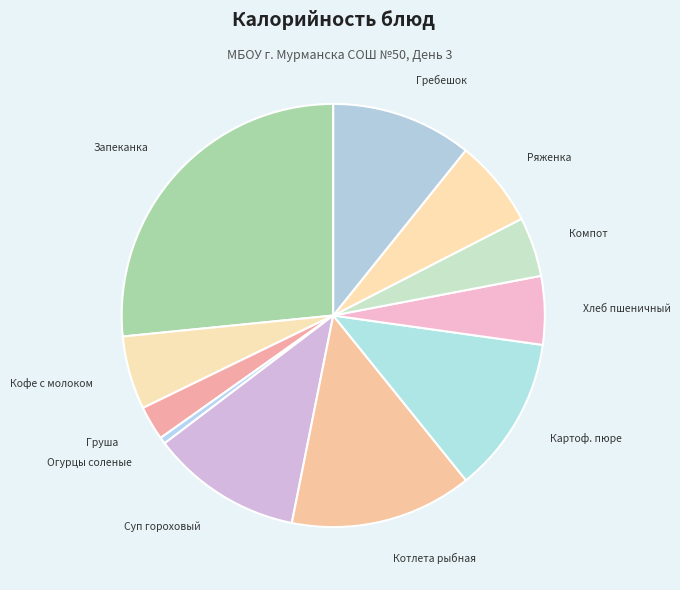

Count the number of slices in the pie.

11